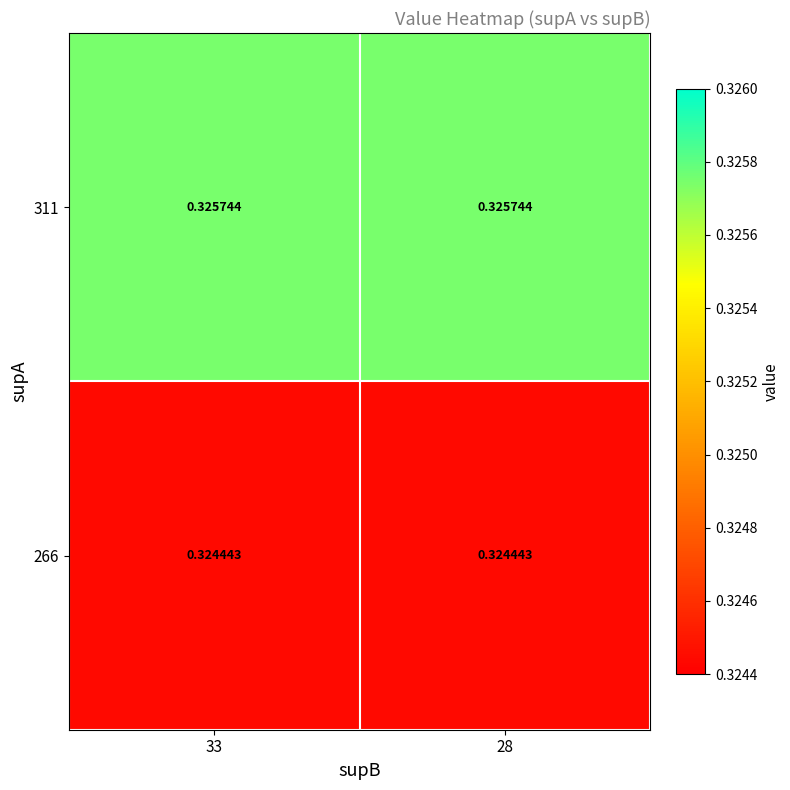

How many categories are shown in the chart?

2